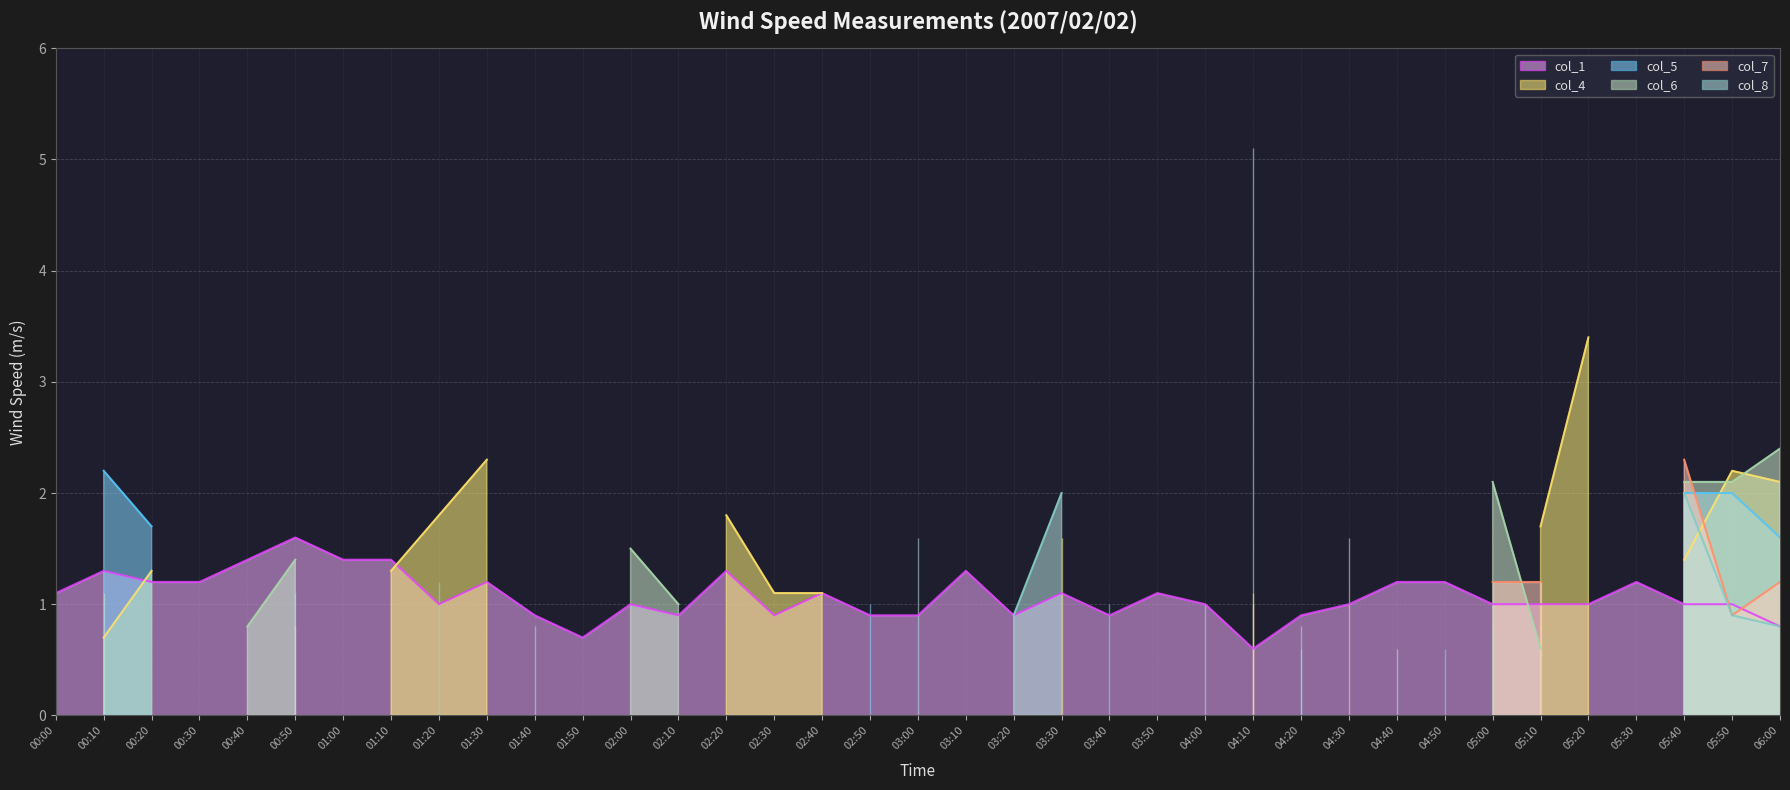

Is it true that col_7 line equals 2.6 at 04:30?

False